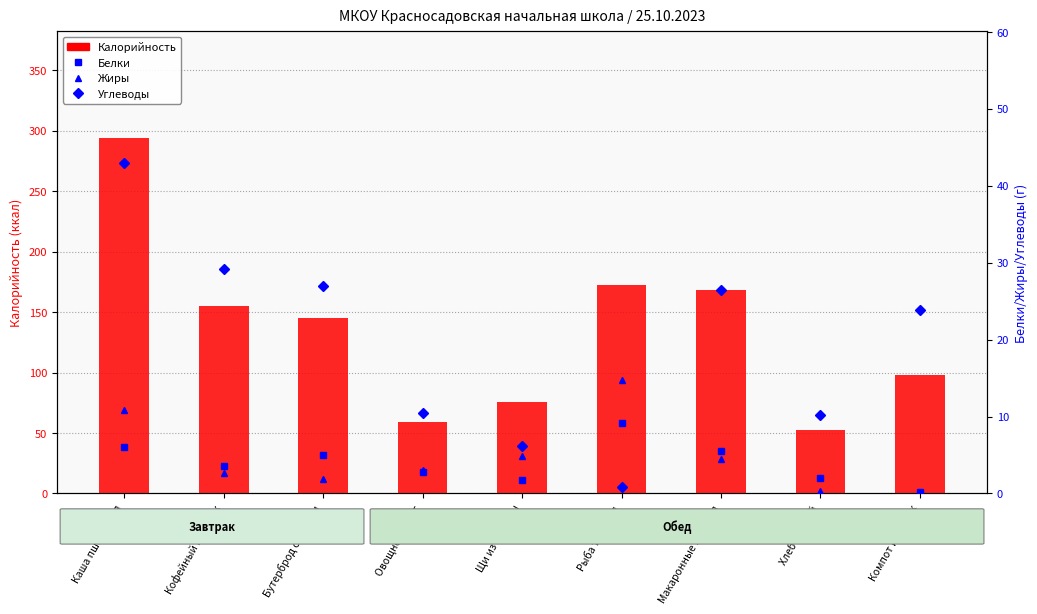

Count the number of data series in this chart.

4